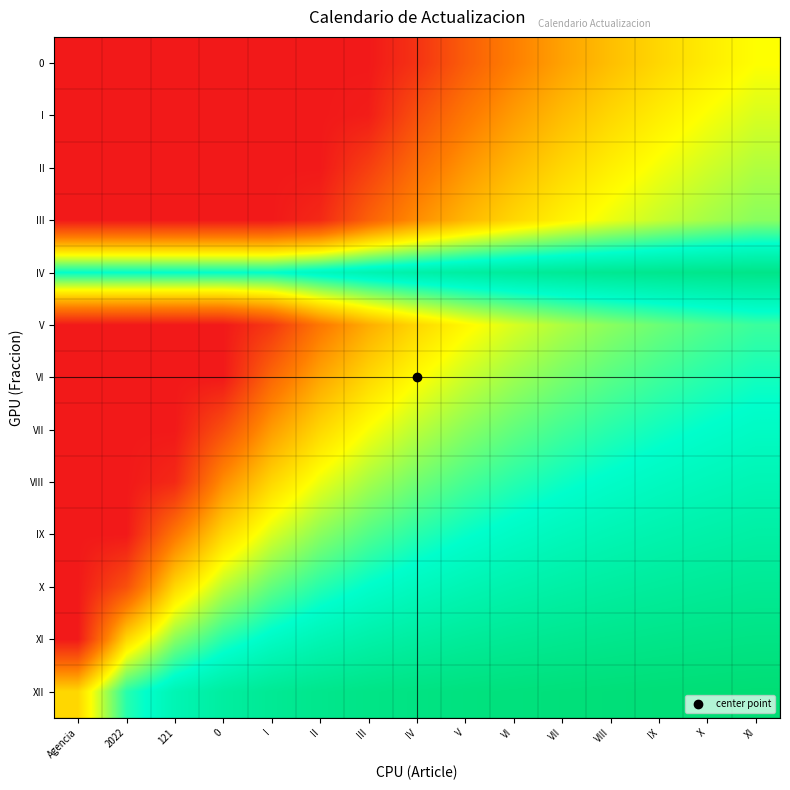

Rank the series at III from highest to lowest value.

0, I, II, III, V, VI, VII, VIII, IX, X, IV, XI, XII